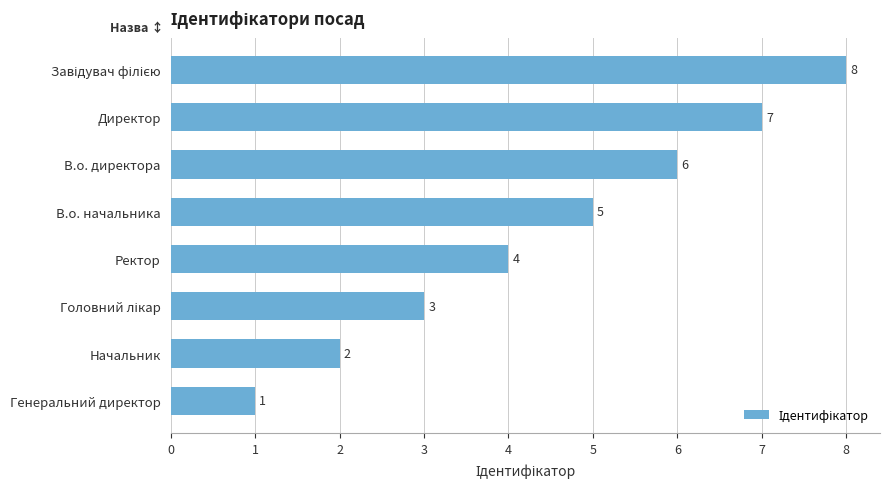

What is the ratio of the value at Ректор to the value at Директор?

0.6